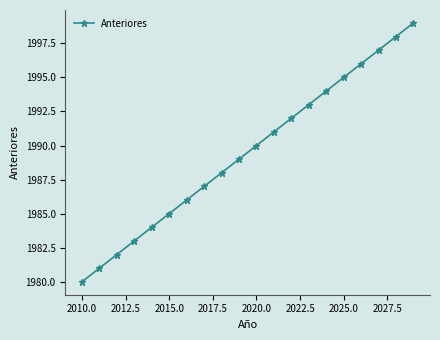

What is the maximum value shown in the chart?

1999